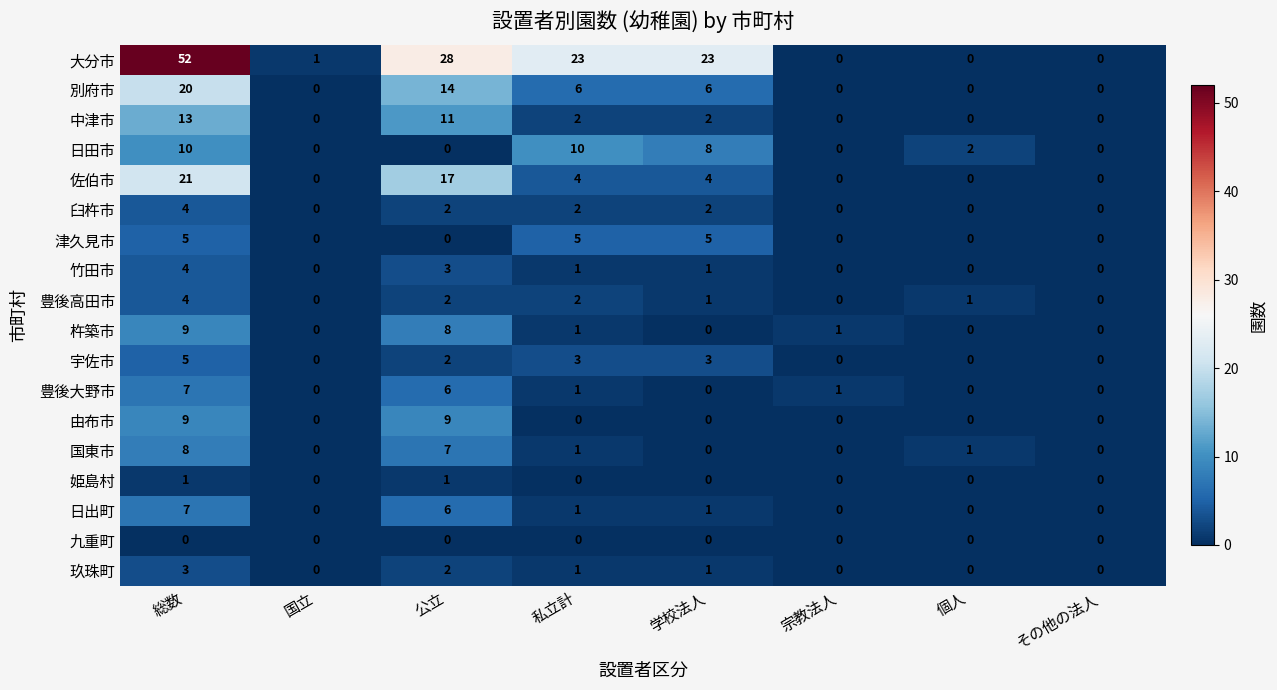

Is it true that 豊後高田市 equals 0 at その他の法人?

True